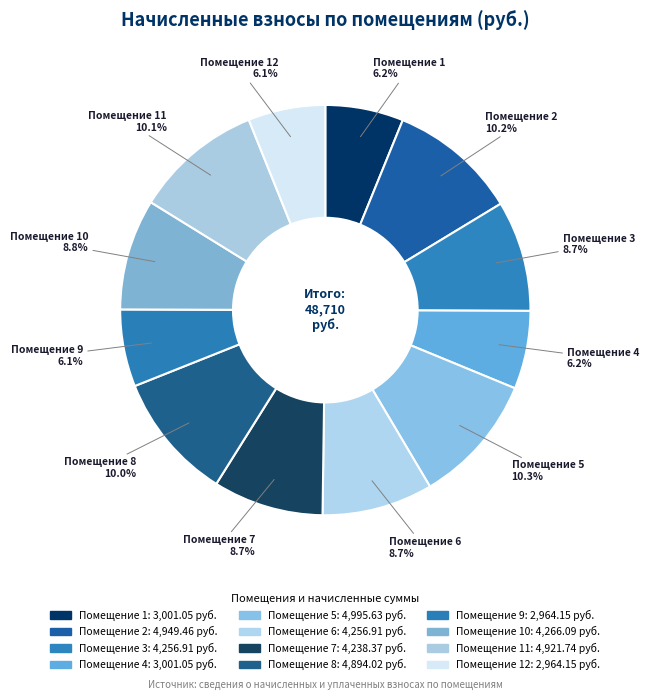

How many slices are in this pie chart?

12